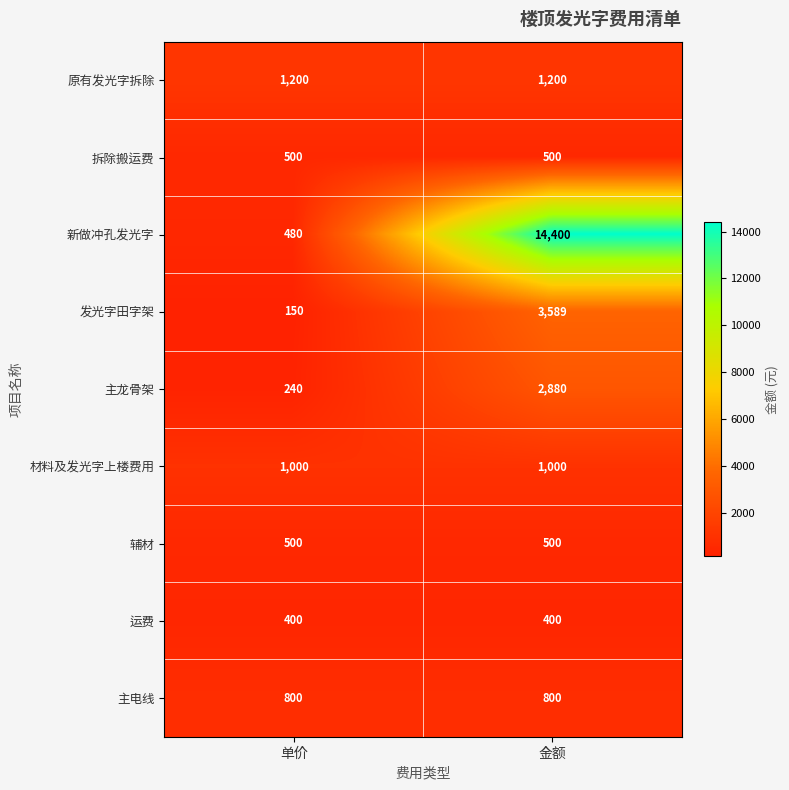

What is the difference between the maximum and minimum values in the 主龙骨架 series?

2640